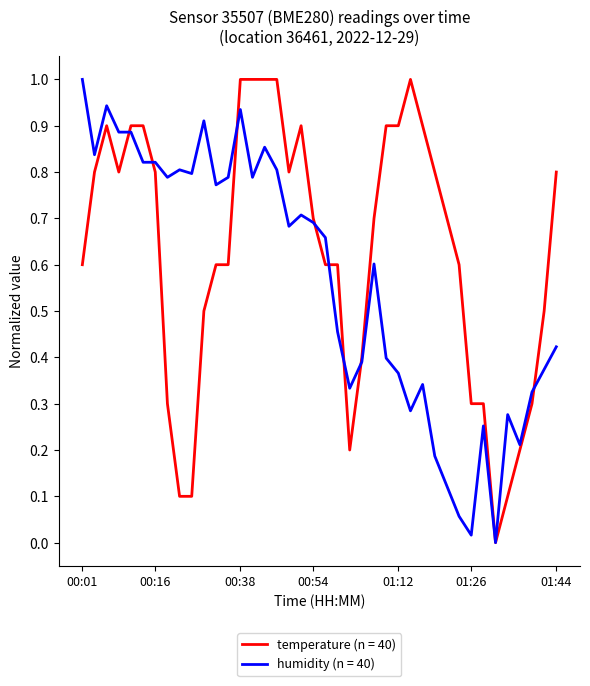

Which series has the largest total across all categories?

temperature (n = 40)